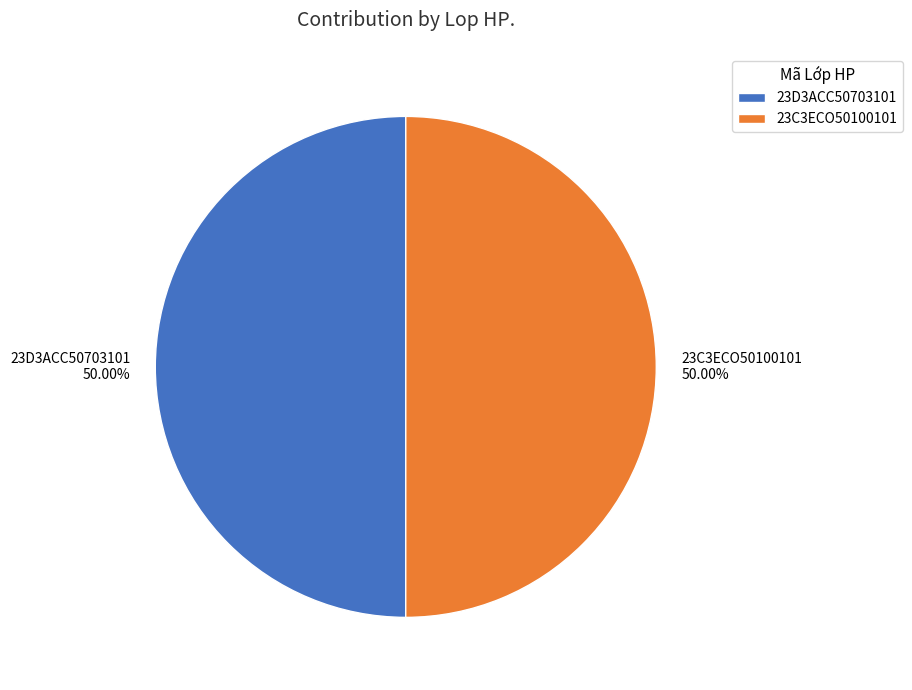

Combined, do 23C3ECO50100101 and 23D3ACC50703101 account for over 50%?

Yes